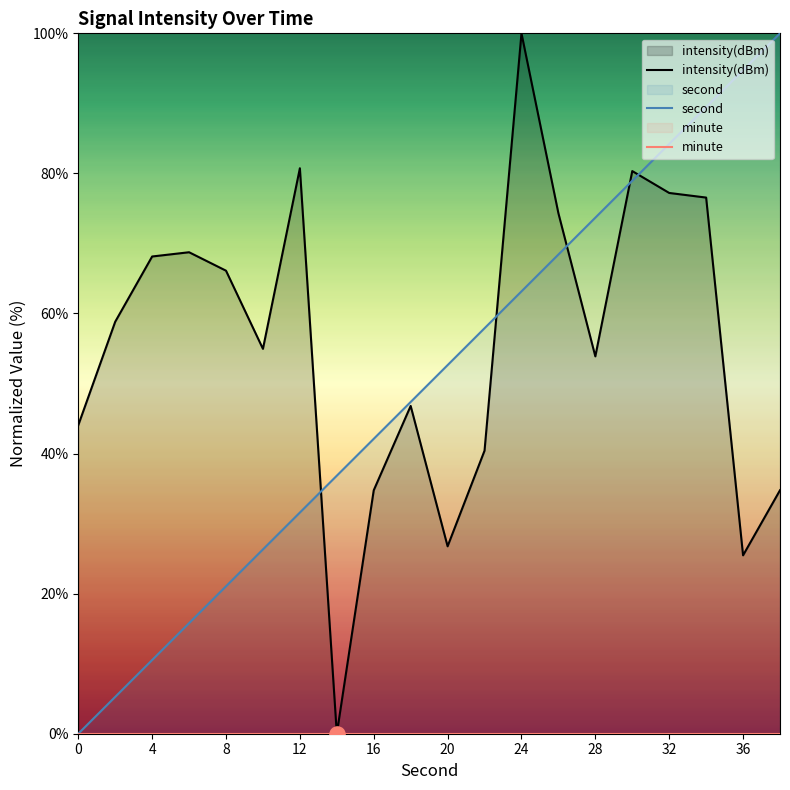

Which series has the largest total across all categories?

intensity(dBm)